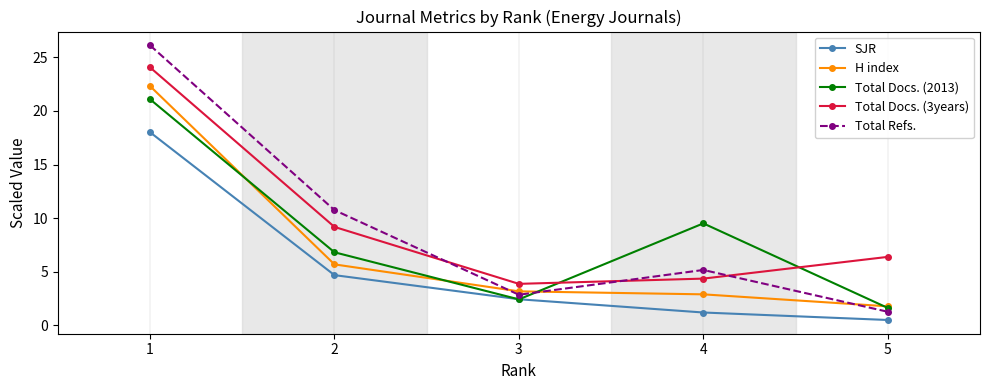

At which category is the sum across all series the highest?

1